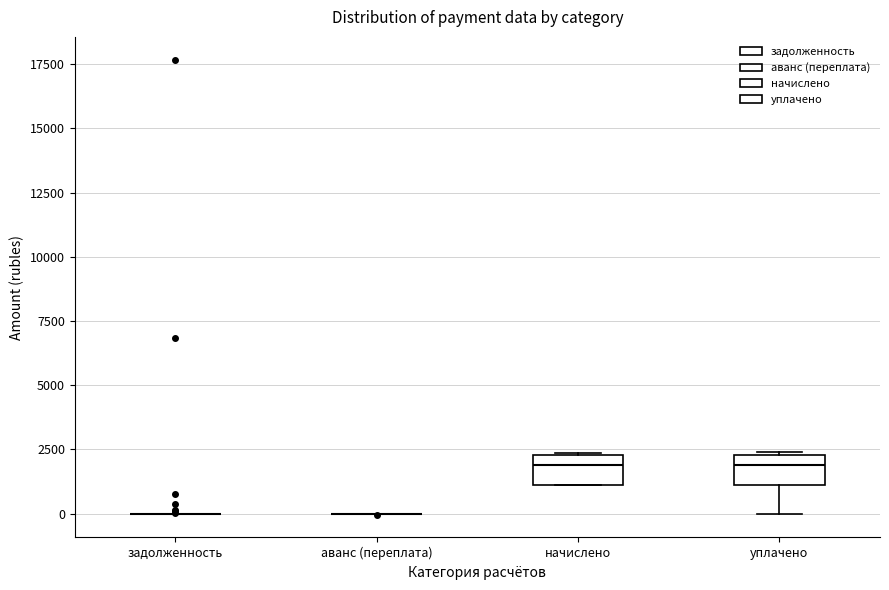

Reading left to right, read every box against the y-axis: the position of its median line, the range the box covers, and the ends of its whiskers. The values are not printed on the chart, so give them approximately, as read against the axis.

задолженность: box collapsed to a line at 0, whiskers 0 to 0
аванс (переплата): box collapsed to a line at 0, whiskers 0 to 0
начислено: median 2000, box 1000 to 2500, whiskers 1000 to 2500
уплачено: median 2000, box 1000 to 2500, whiskers 0 to 2500